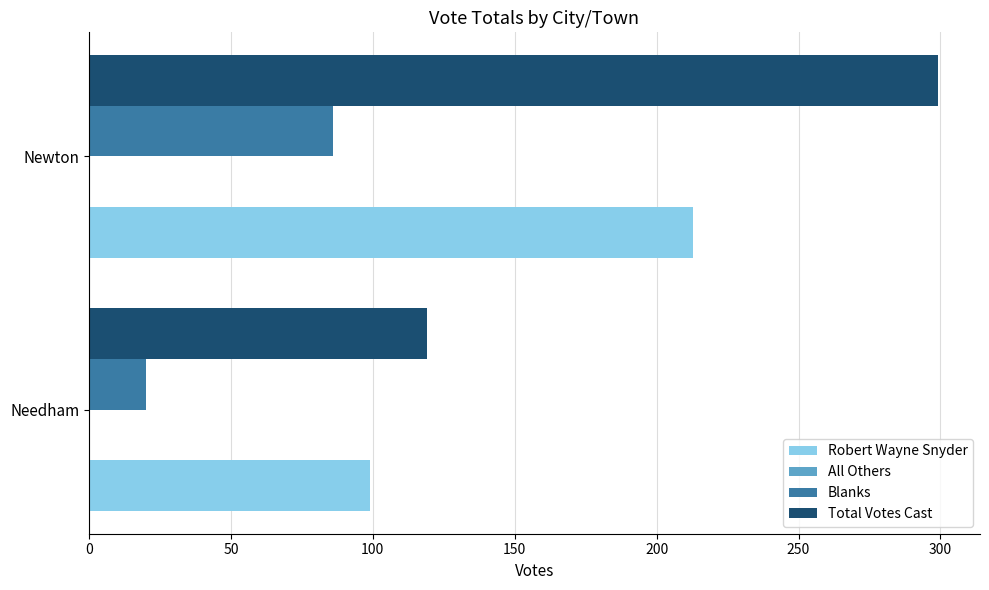

What is the sum of the Total Votes Cast values at Newton and Needham?

418